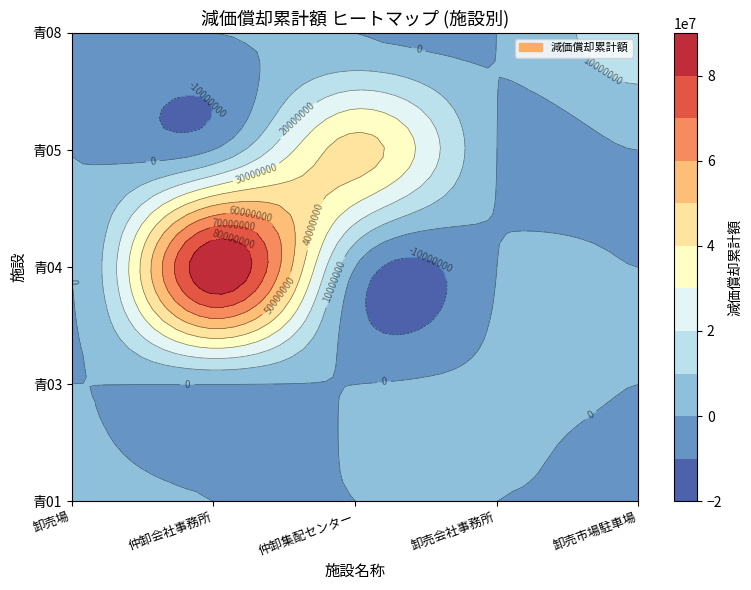

What is the average value of the 青01 series?

694606